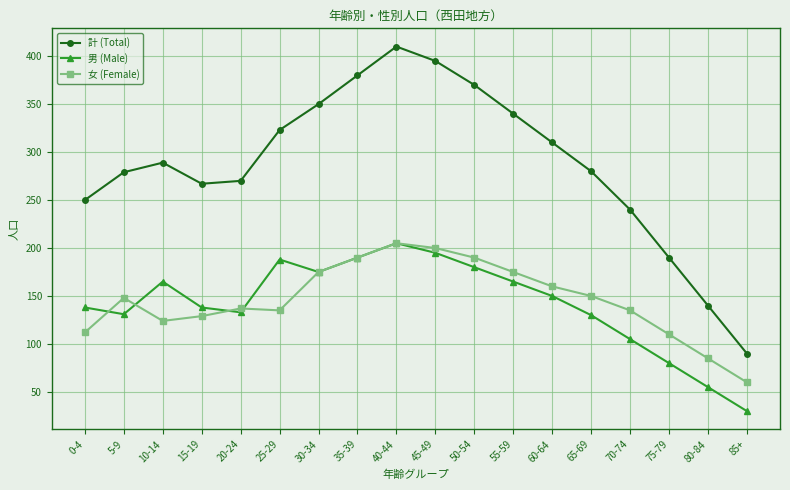

Rank the series at 0-4 from lowest to highest value.

女 (Female), 男 (Male), 計 (Total)